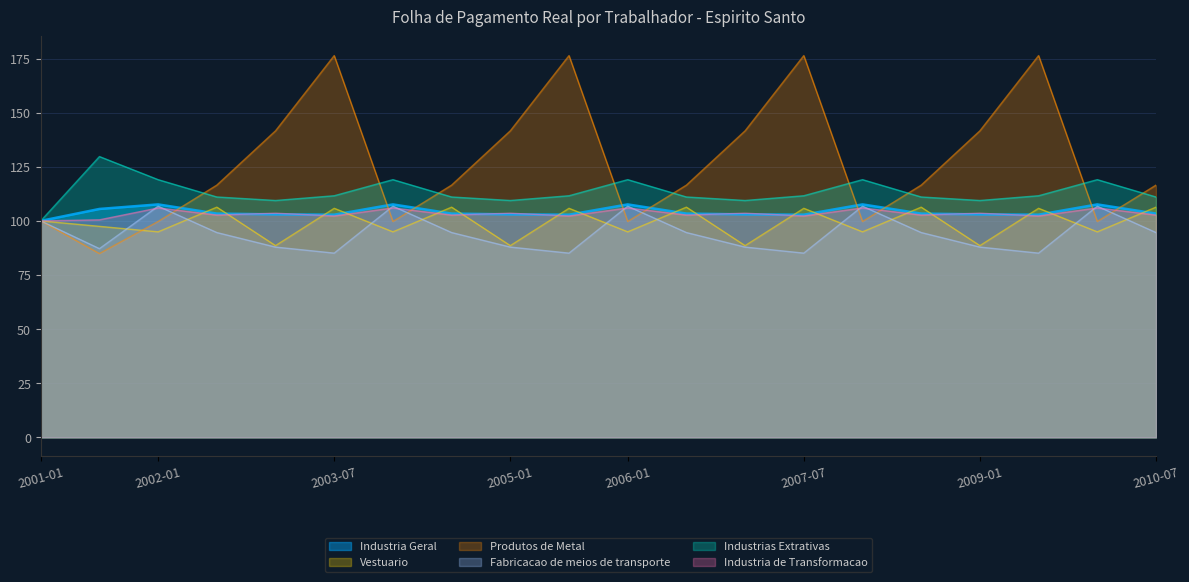

What is the maximum value shown in the chart?

176.4